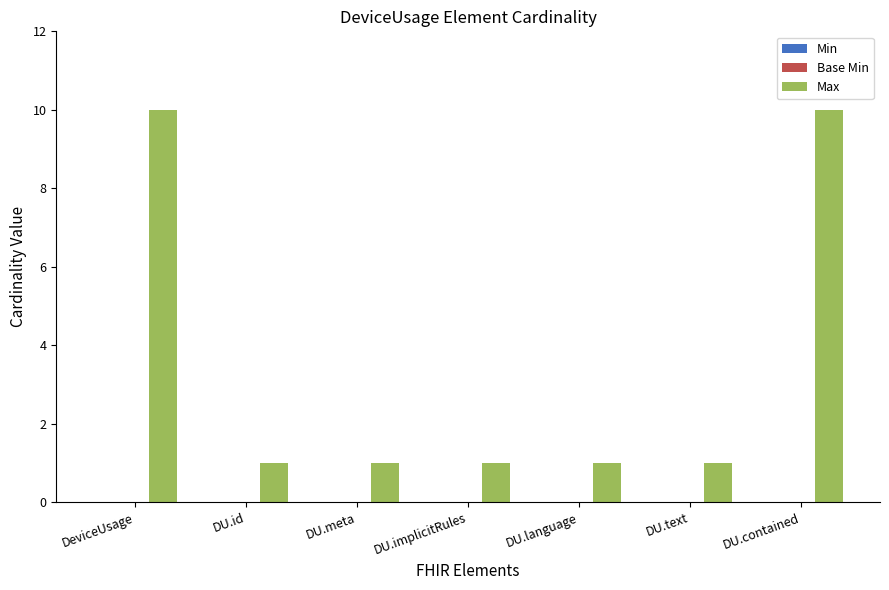

What is the average value?

4